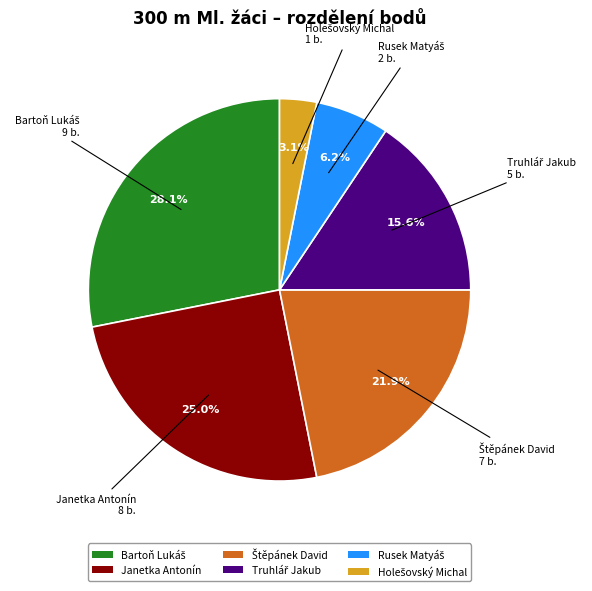

Is there any slice that represents more than half of the pie?

No